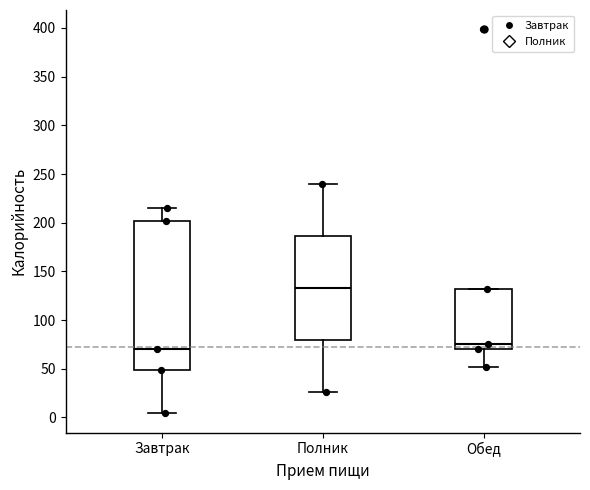

Reading left to right, transcribe this box plot: for each box, give where its median line is, the range the box spans, and where its two whiskers end, as read against the y-axis. The values are not printed on the chart, so give them approximately, as read against the axis.

Завтрак: median 70, box 50 to 200, whiskers 5 to 215
Полник: median 135, box 80 to 185, whiskers 25 to 240
Обед: median 75, box 70 to 130, whiskers 50 to 130